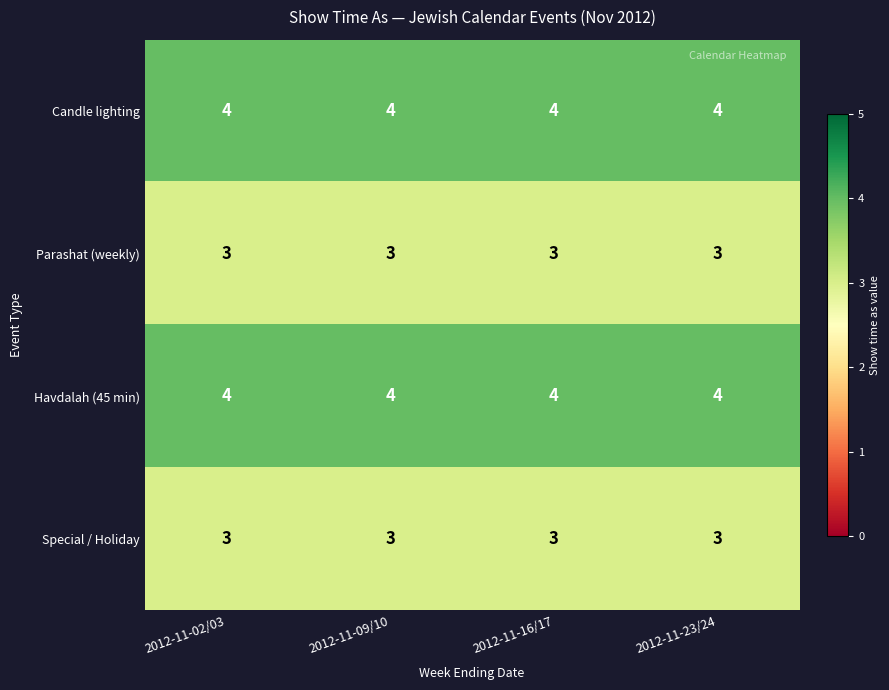

What is the highest value of the Candle lighting series?

4